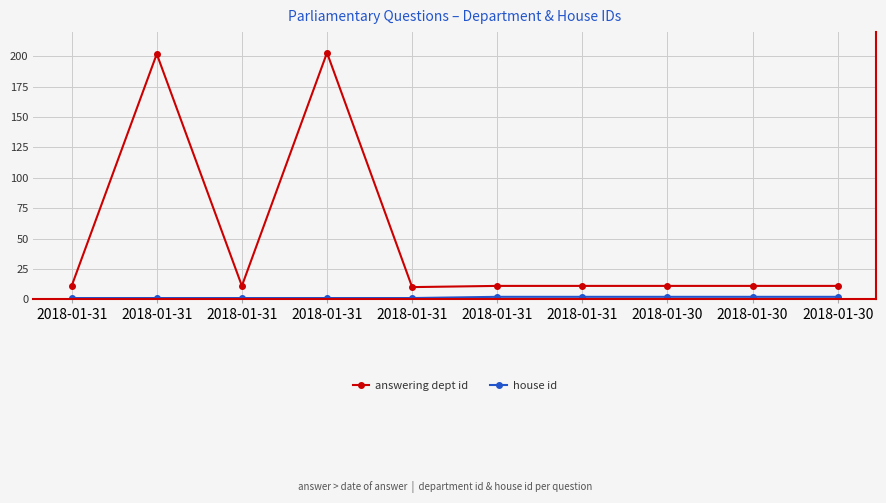

How many data points does each series have?

10